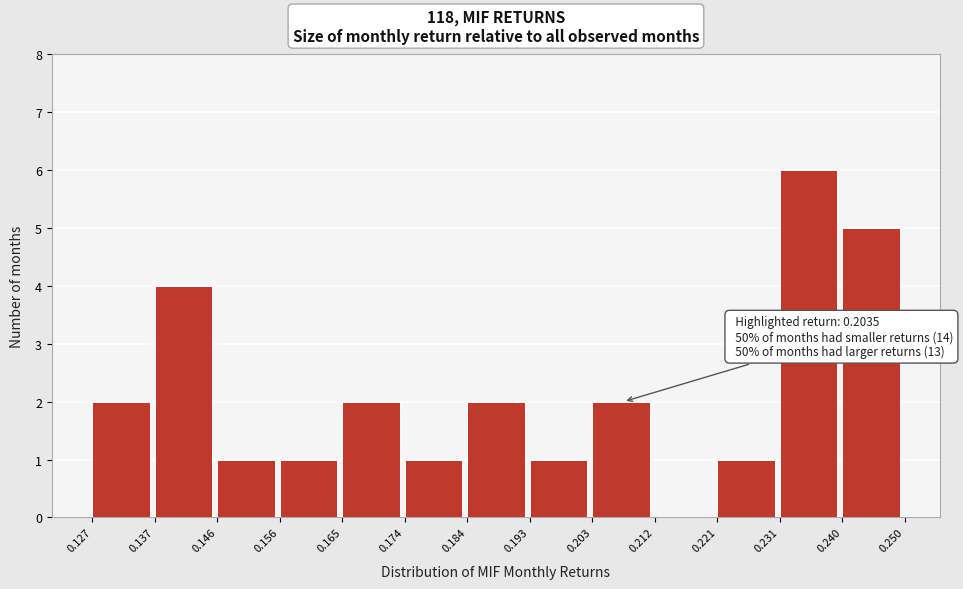

Which range on the x-axis has the tallest bar?

0.231 to 0.240